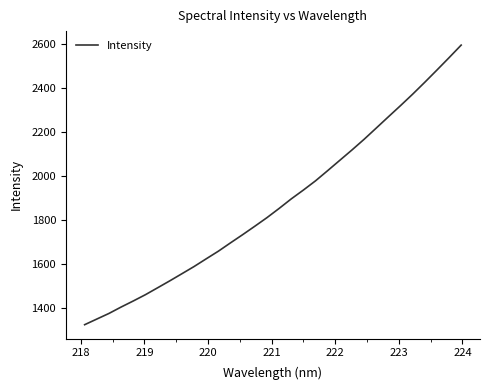

Is this an area chart (filled region under the line)?

No